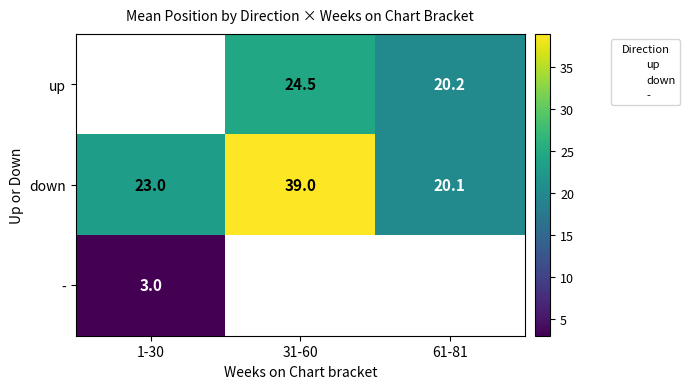

Is it true that - equals 0.8 at 1-30?

False